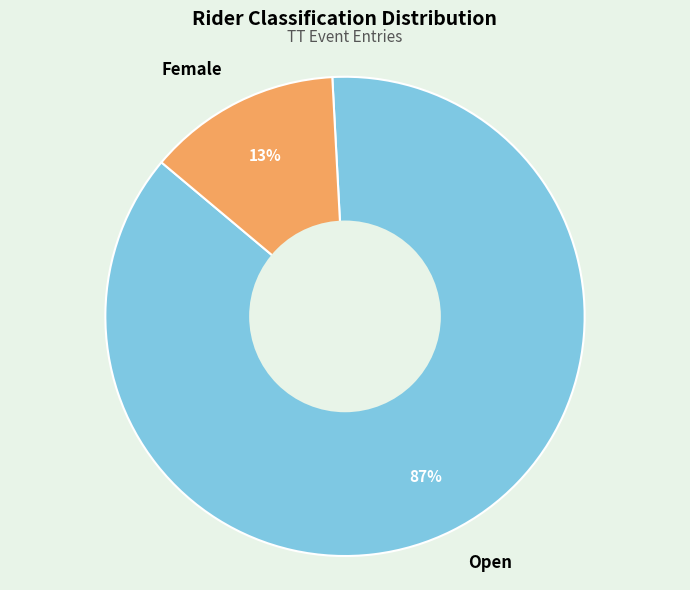

Which has a higher value, Open or Female?

Open